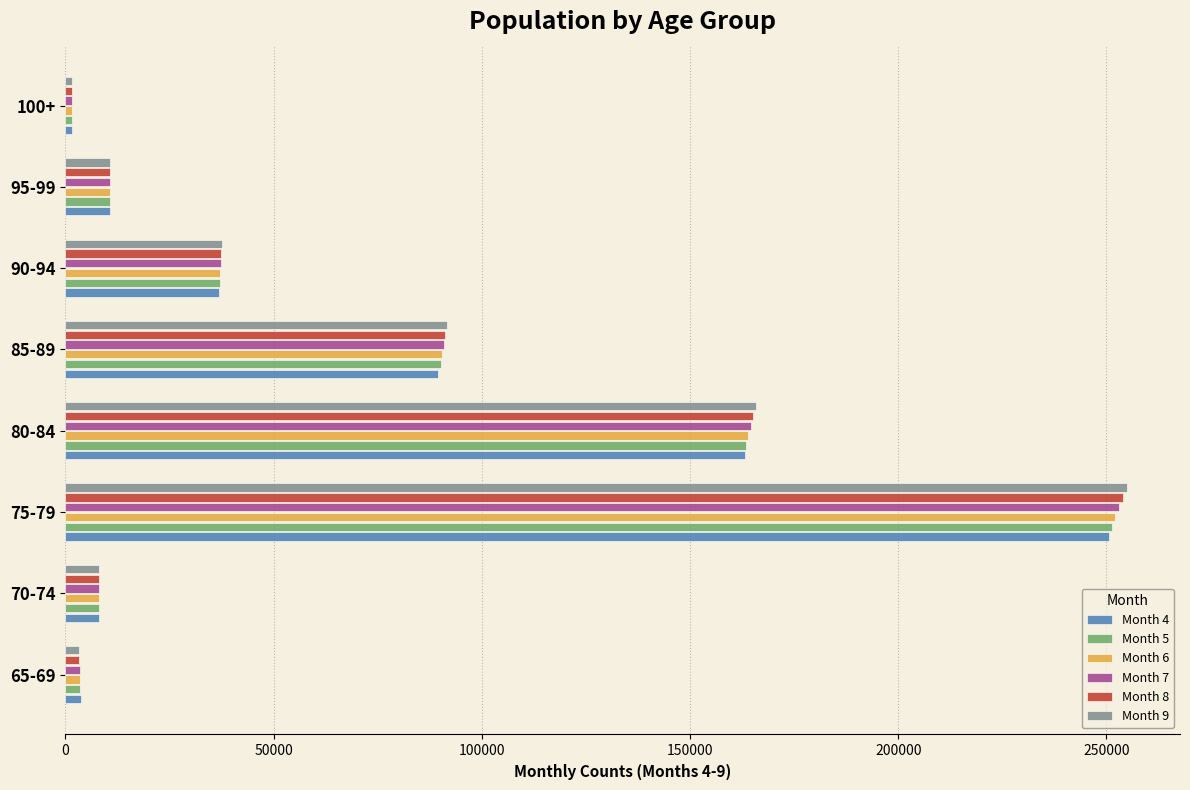

Which category has the highest value in the Month 6 series?

75-79